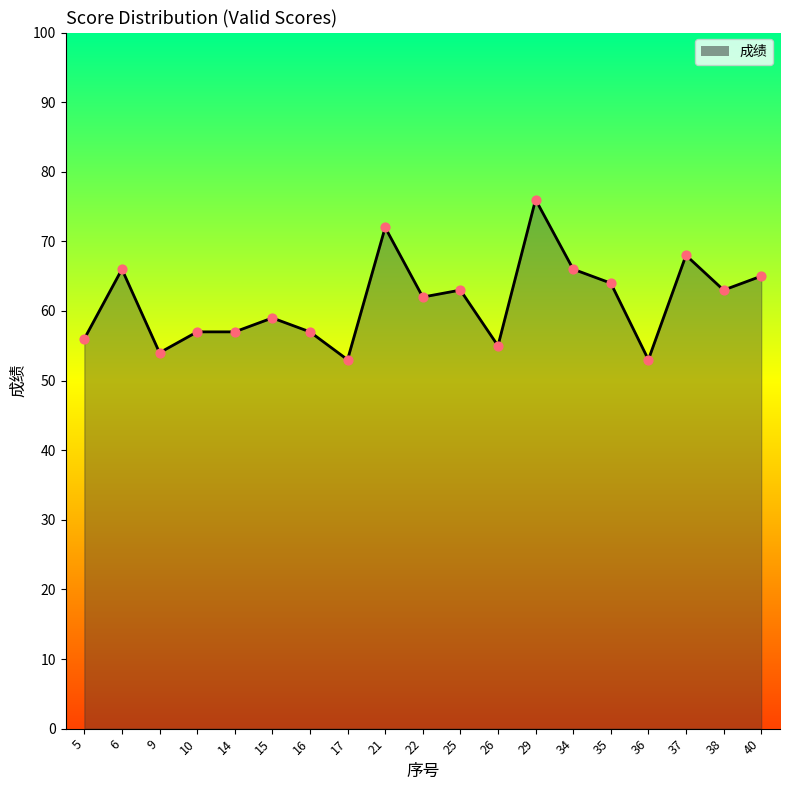

Between 16 and 15, which is larger?

15